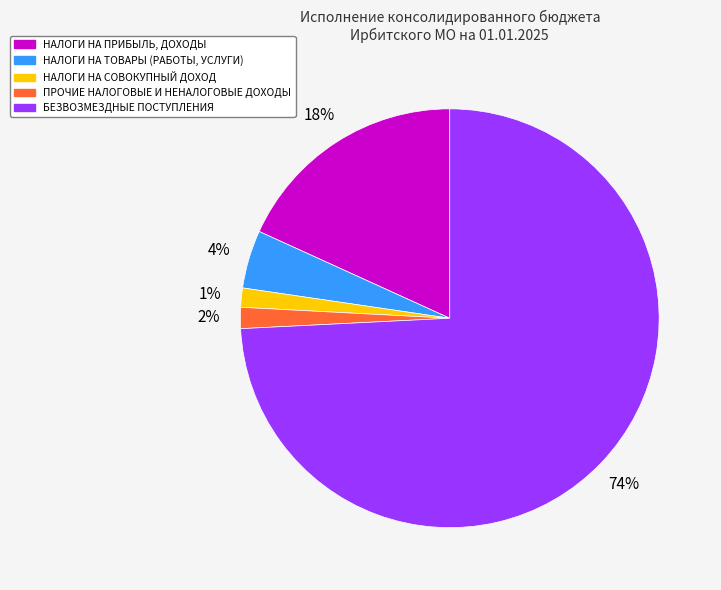

Which category accounts for the majority?

БЕЗВОЗМЕЗДНЫЕ ПОСТУПЛЕНИЯ